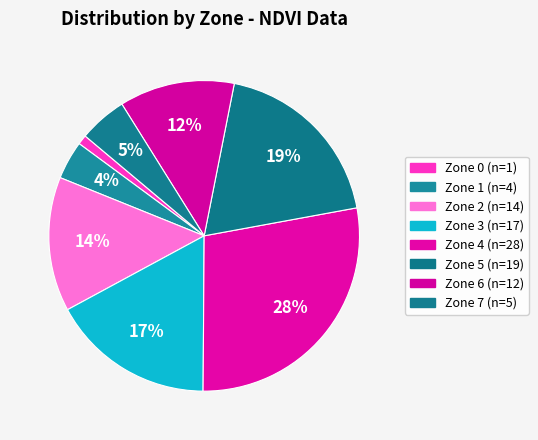

To the nearest percent, what is the average slice percentage?

12%